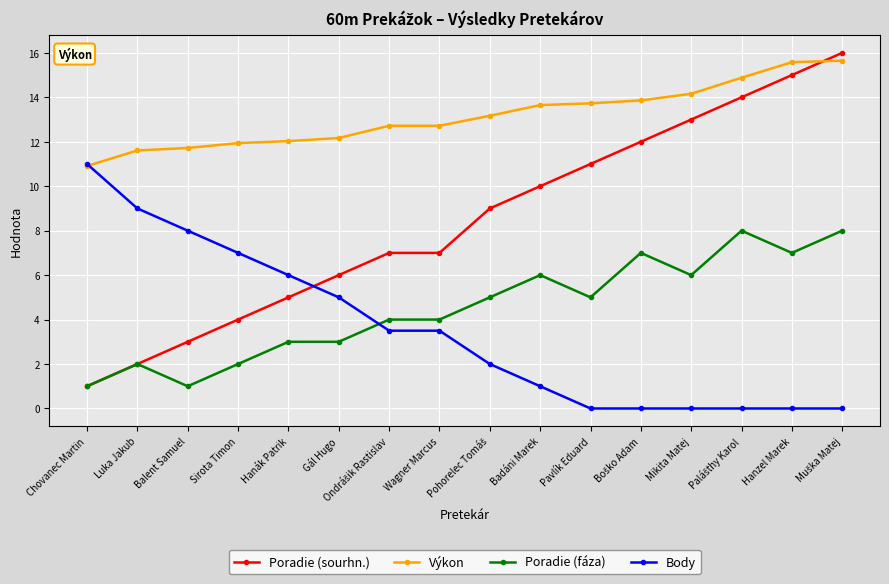

What value does the Body series have at Badáni Marek?

1.0